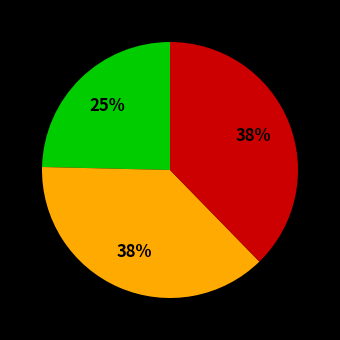

To the nearest percent, what is the difference between the largest and smallest slice percentages?

13%